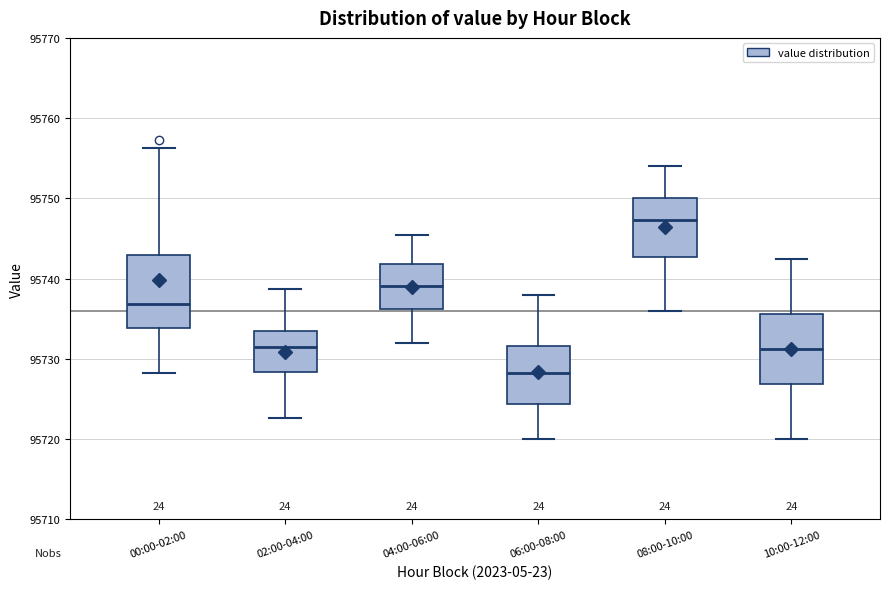

Reading left to right, read every box against the y-axis: the position of its median line, the range the box covers, and the ends of its whiskers. The values are not printed on the chart, so give them approximately, as read against the axis.

00:00-02:00: median 95737, box 95734 to 95743, whiskers 95728 to 95756
02:00-04:00: median 95731, box 95728 to 95733, whiskers 95723 to 95739
04:00-06:00: median 95739, box 95736 to 95742, whiskers 95732 to 95746
06:00-08:00: median 95728, box 95724 to 95732, whiskers 95720 to 95738
08:00-10:00: median 95747, box 95743 to 95750, whiskers 95736 to 95754
10:00-12:00: median 95731, box 95727 to 95736, whiskers 95720 to 95743